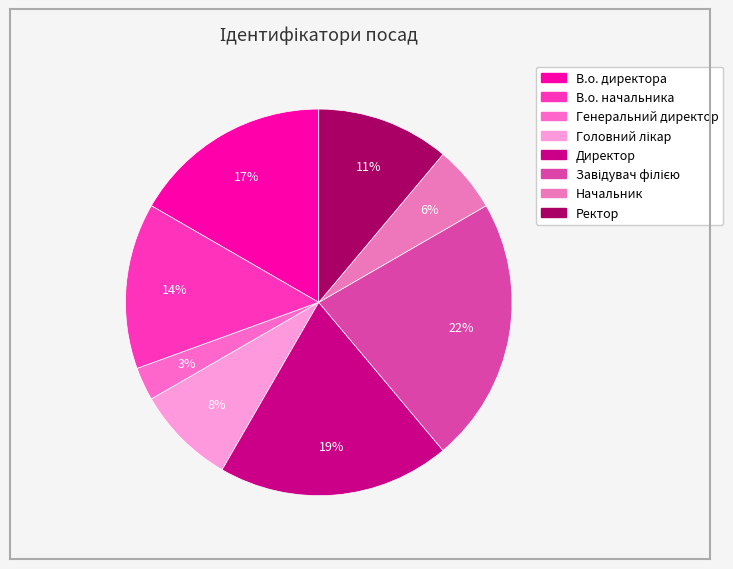

To the nearest percent, what is the difference between the largest and smallest slice percentages?

19%